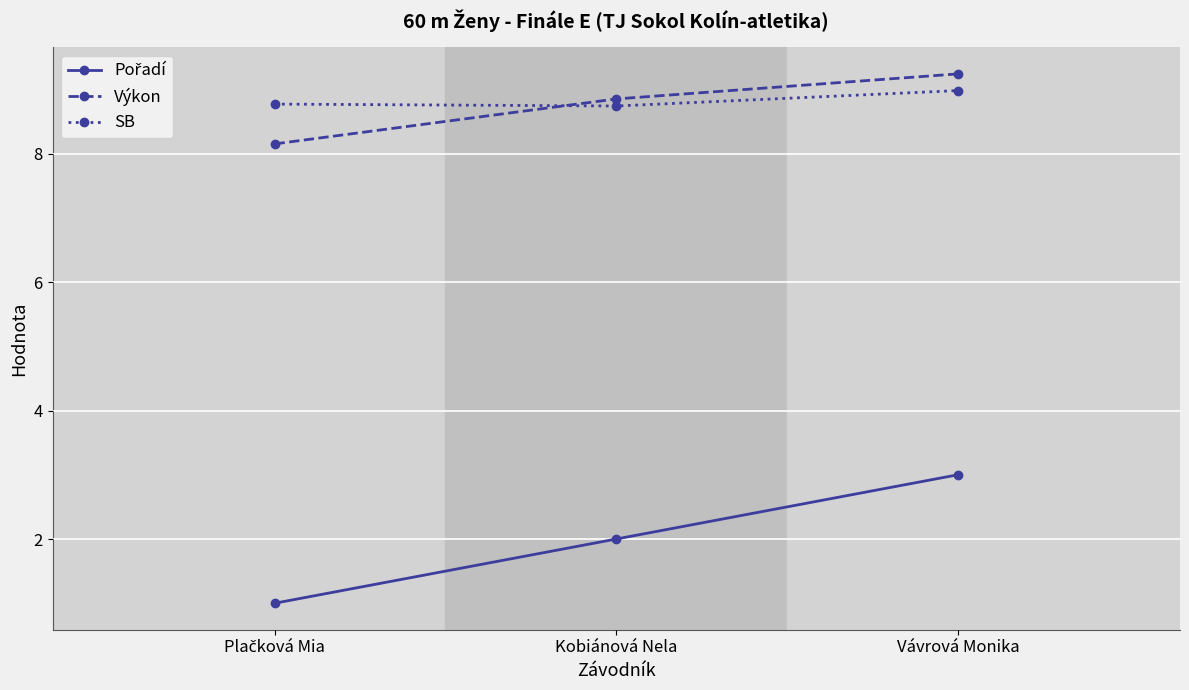

What is the label of the 2nd point from the right?

Kobiánová Nela